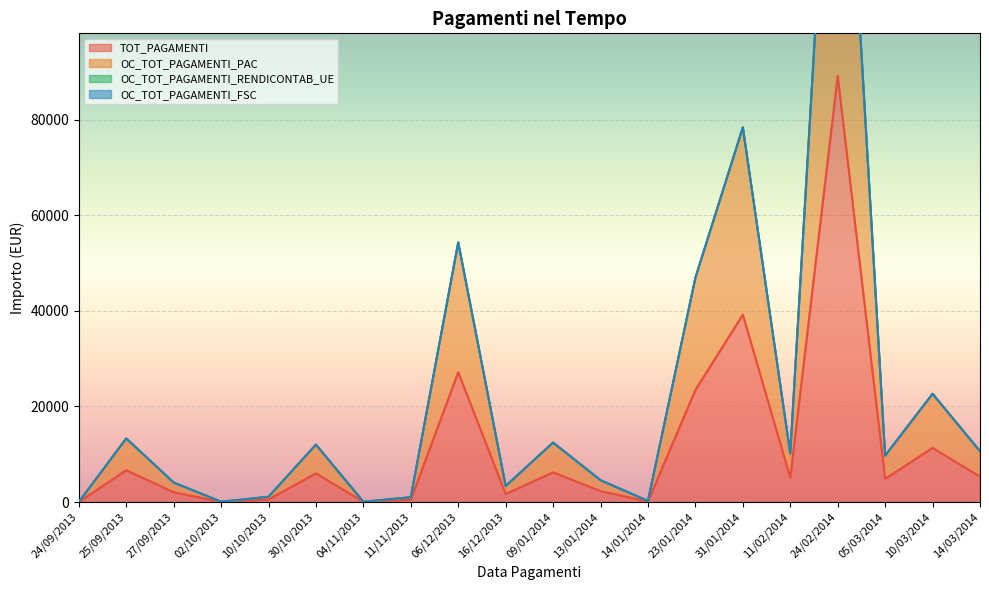

Is it true that TOT_PAGAMENTI equals 1677.7 at 16/12/2013?

True